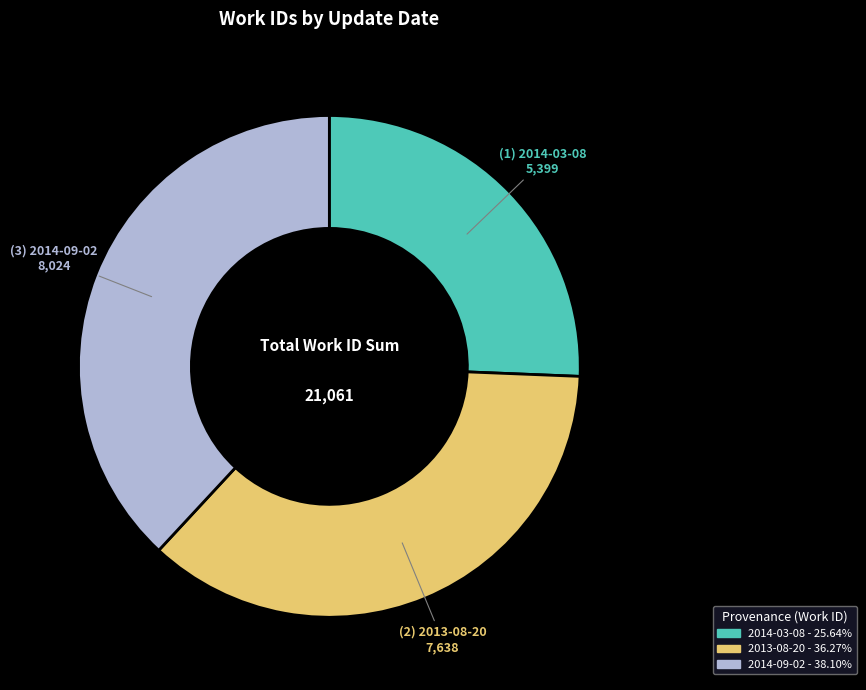

Which slice is the largest?

2014-09-02